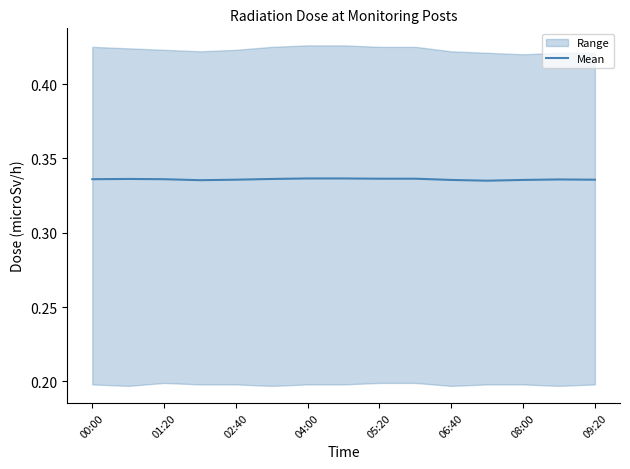

How many data points does each series have?

15